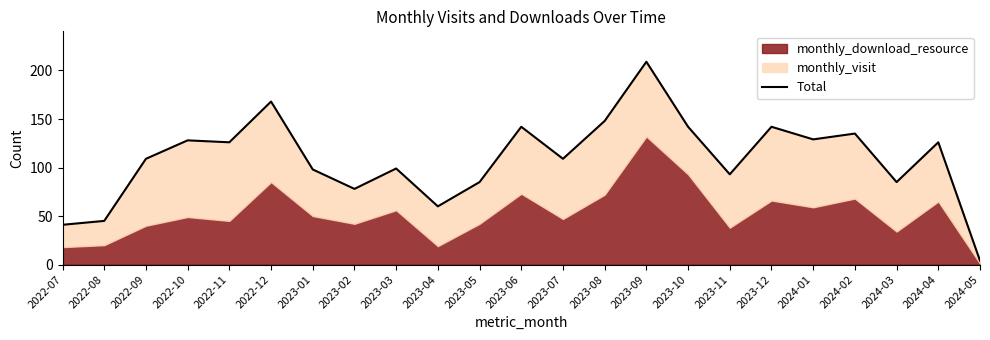

Which category has the highest value across all series?

2023-09